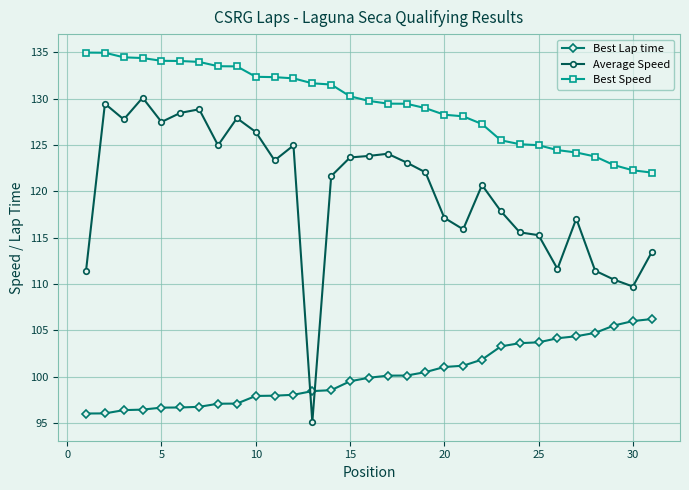

Does the chart have visible grid lines?

Yes